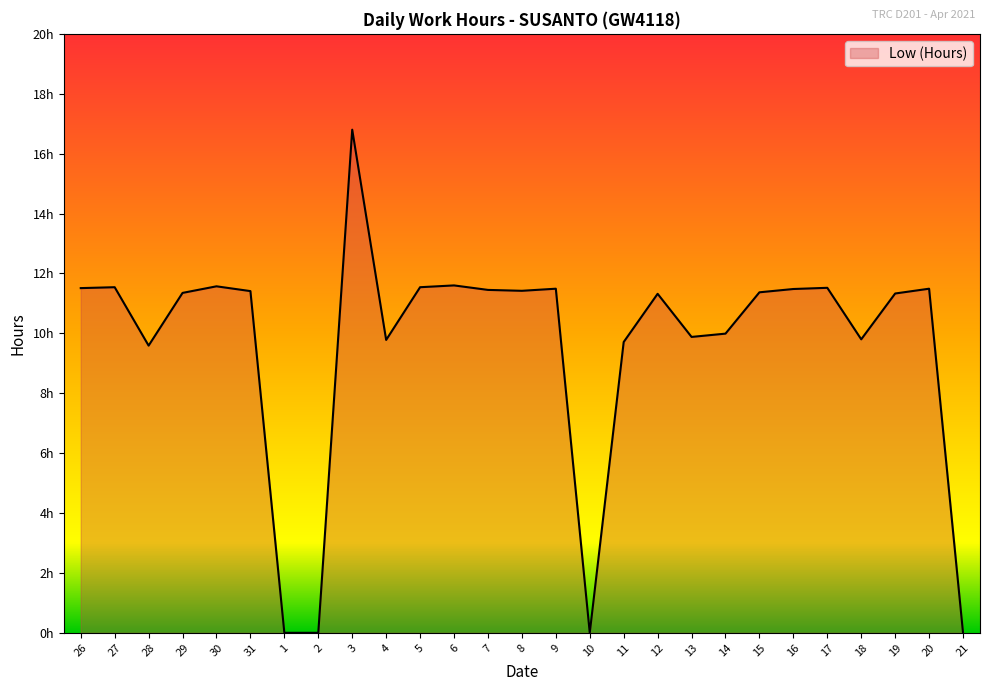

Is this an area chart (filled region under the line)?

Yes